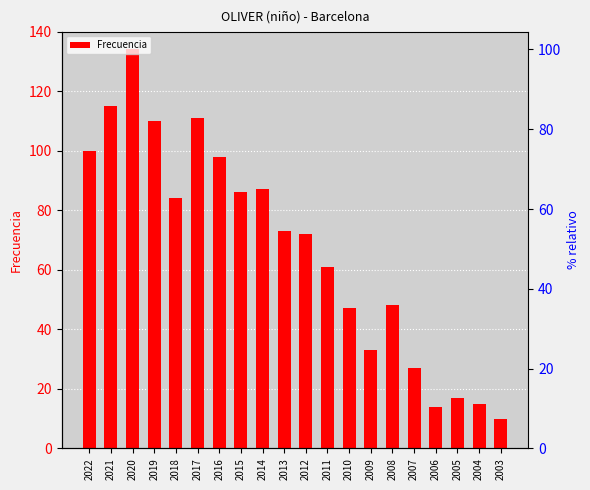

Read the value at 2009.

33